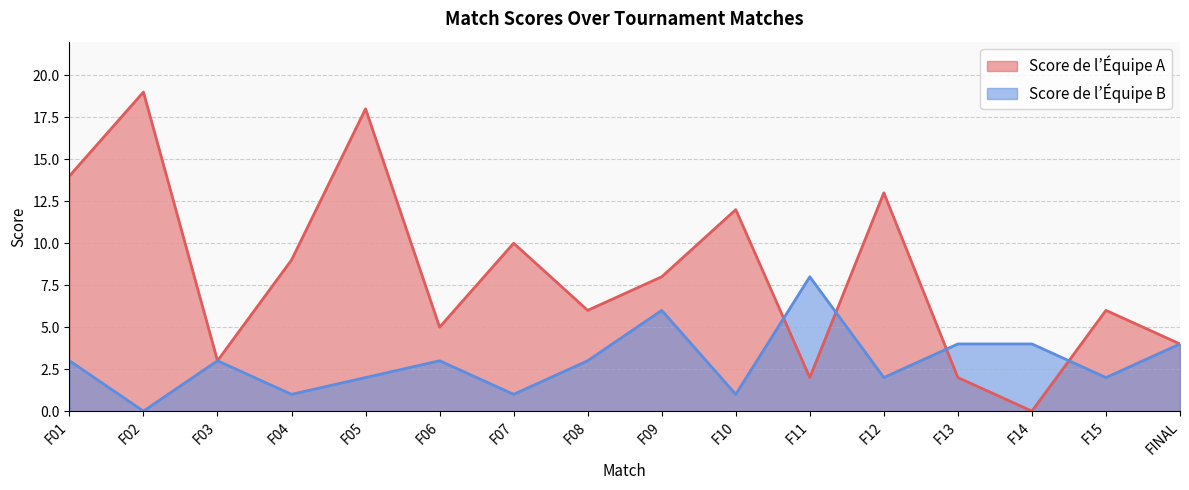

At which label does Score de l’Équipe B reach its minimum?

F02